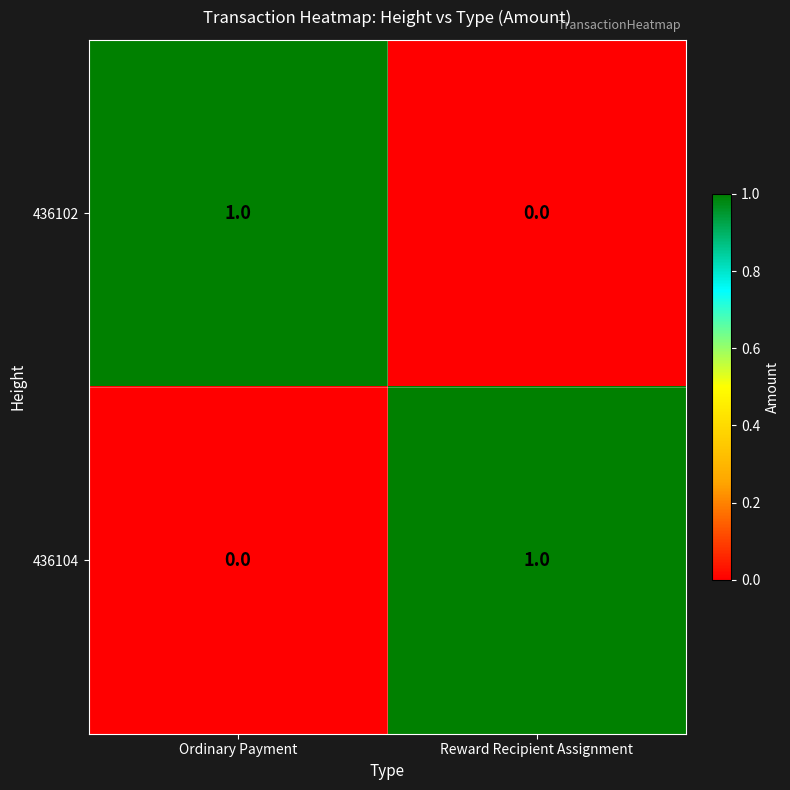

Which category has the lowest value in the 436102 series?

Reward Recipient Assignment